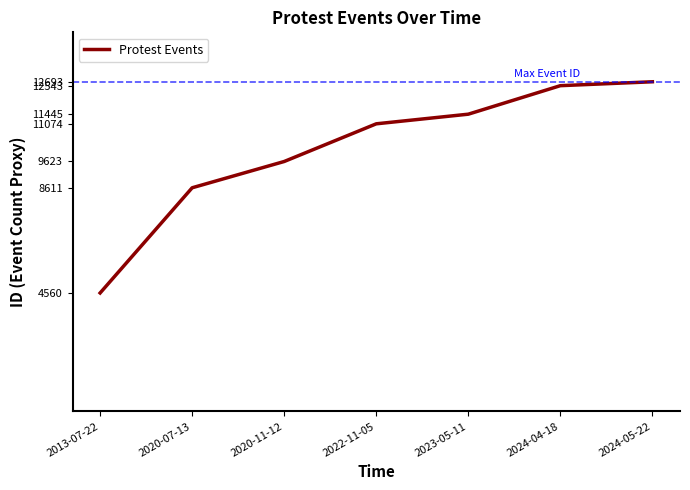

The chart shows a value of 11074 at 2022-11-05. True or false?

True